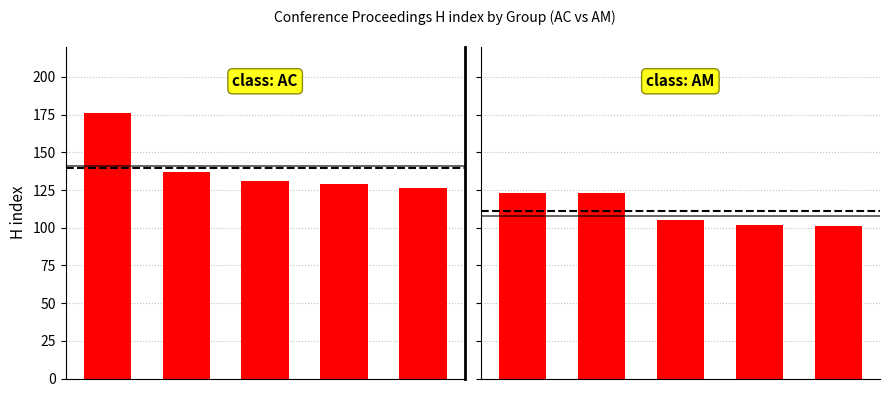

Reading left to right, extract all data points from this chart.

Total Docs. (2017) - Group1: 0=176	1=137	2=131	3=129	4=126
Total Docs. (2017) - Group2: 0=123	1=123	2=105	3=102	4=101